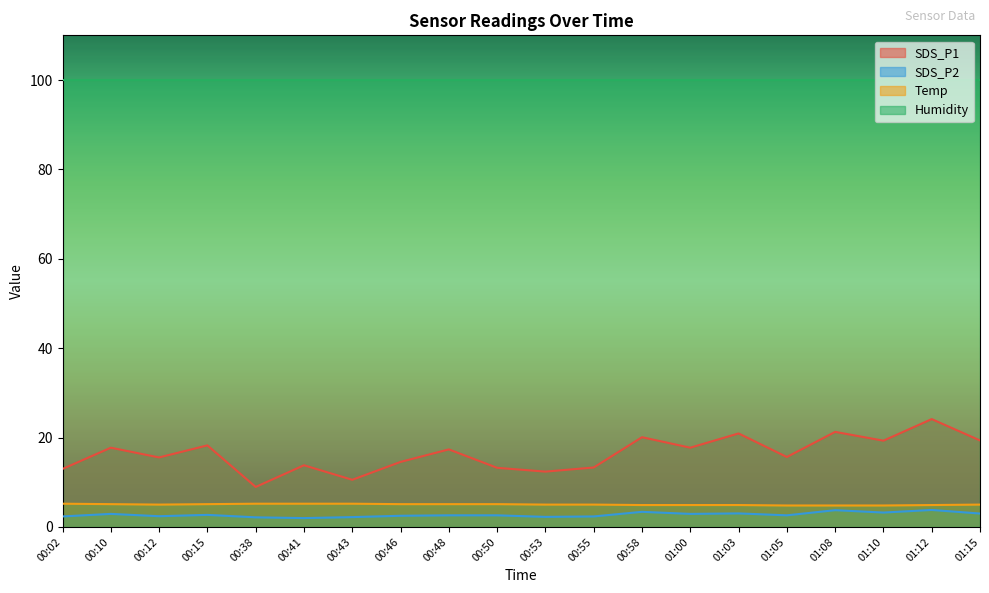

True or false: SDS_P2 and SDS_P1 intersect in this chart.

False